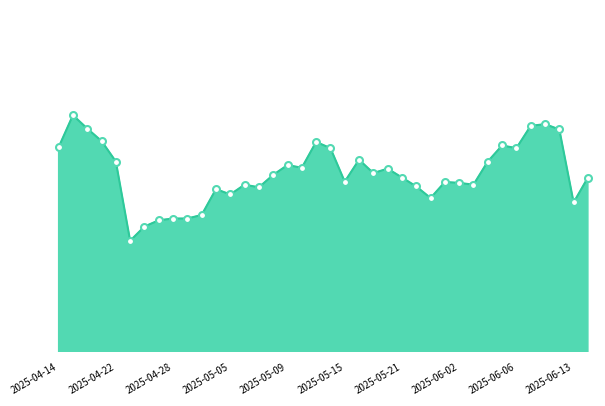

True or false: the data has more than 1 interior local peaks.

True